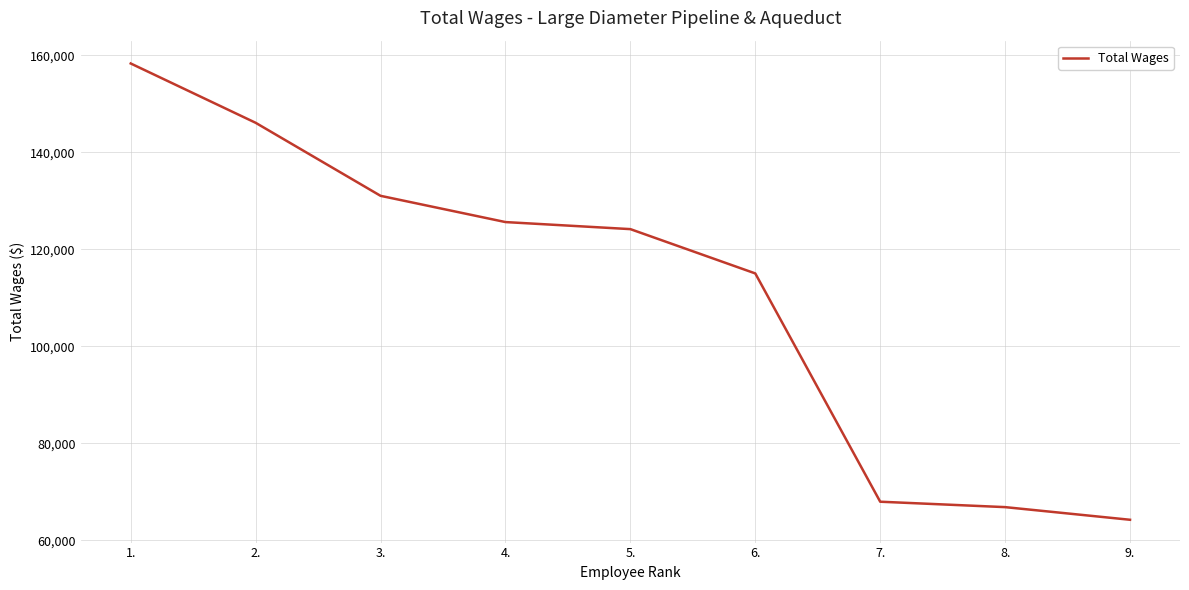

What is the change in value from 2. to 9.?

-81890